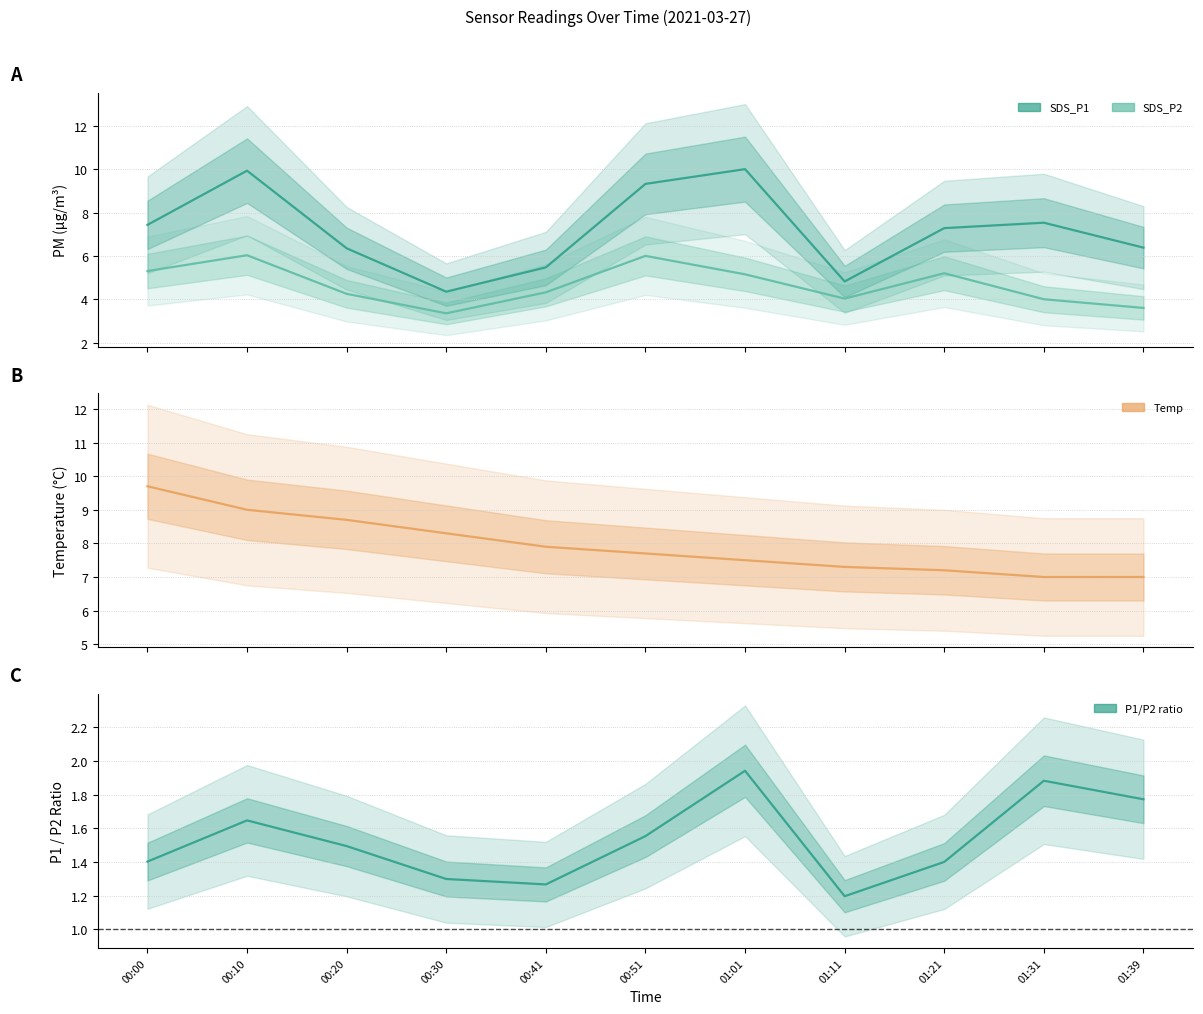

What is the total value across all series at 00:10?

26.6